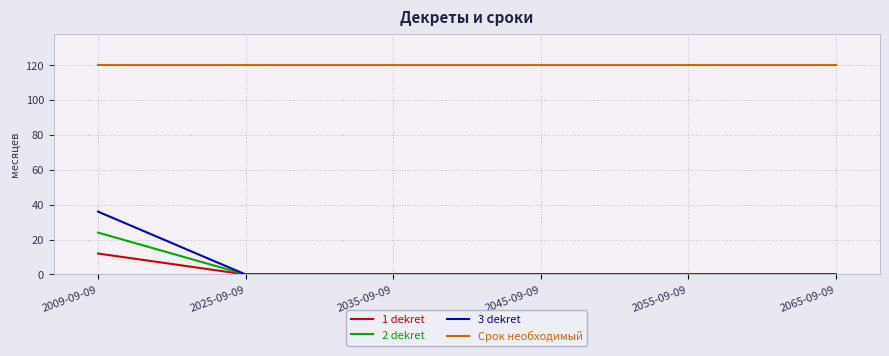

Rank the series by their maximum value, from lowest to highest.

1 dekret, 2 dekret, 3 dekret, Срок необходимый